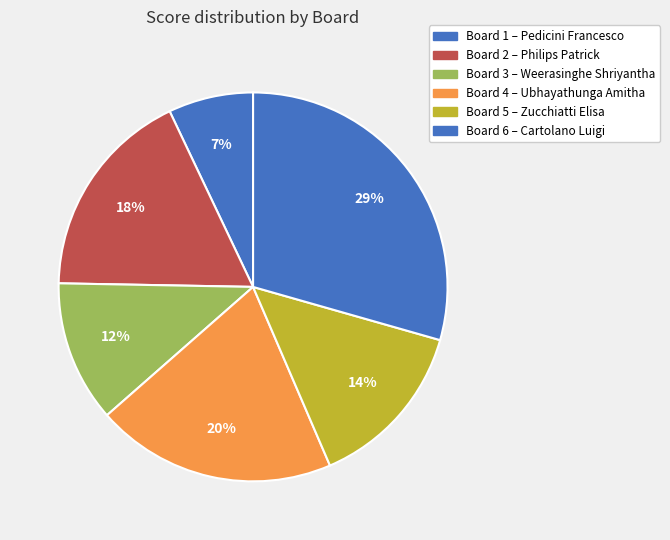

To the nearest percent, what is the difference between the largest and smallest slice percentages?

22%